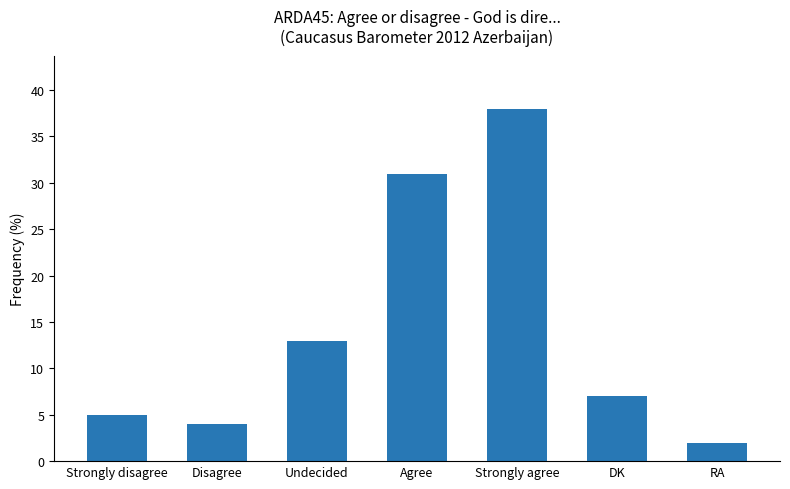

How many data points are less than 7?

3